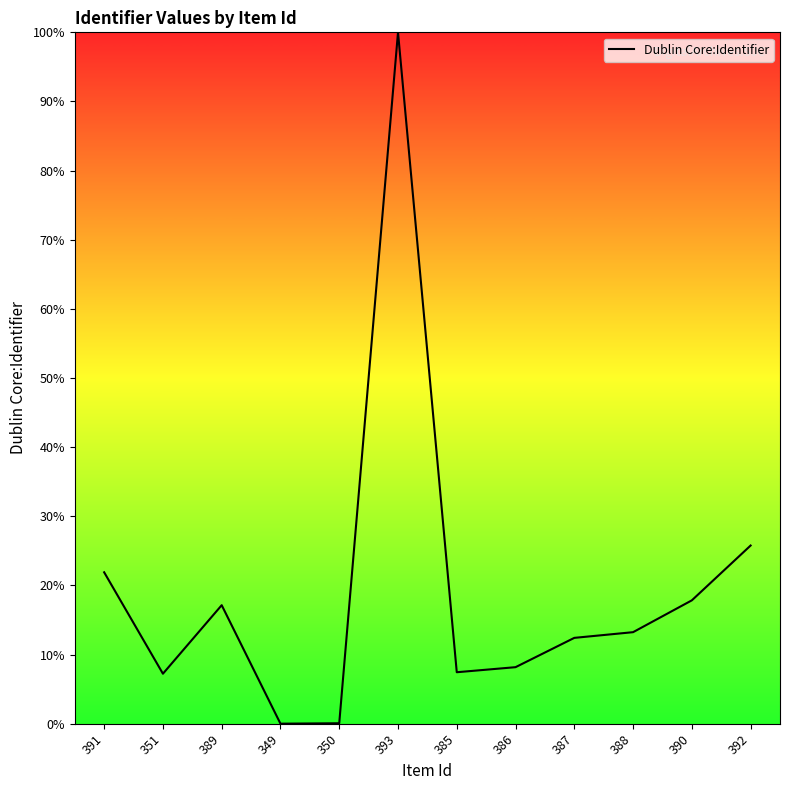

How many distinct data groups are displayed?

1